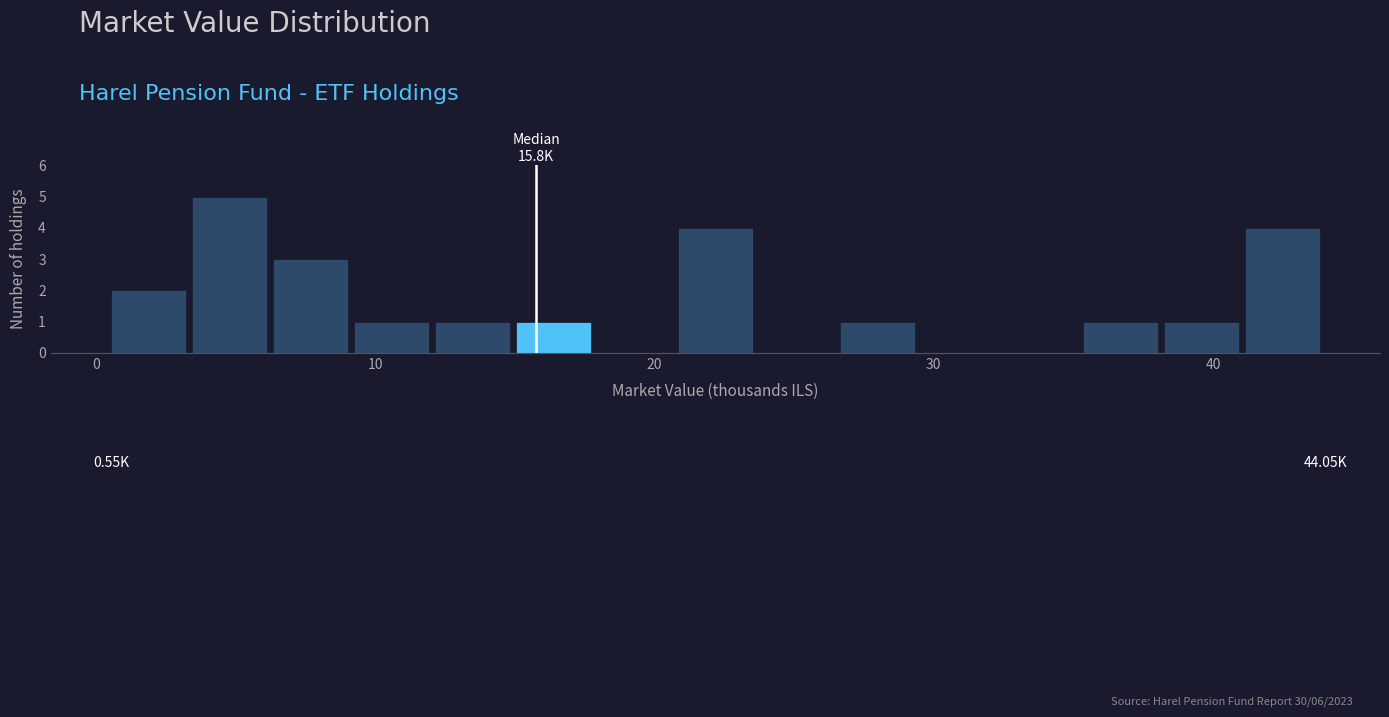

Read against the x-axis, roughly where is the centre of the tallest bar?

5